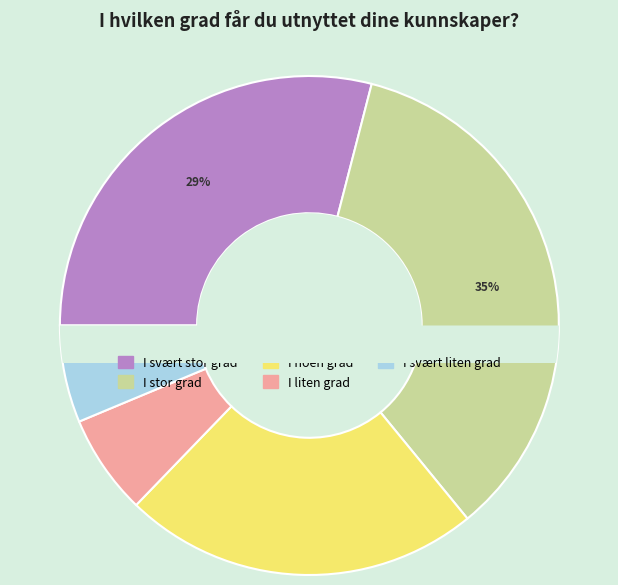

Combined, do I stor grad and I liten grad account for over 50%?

No